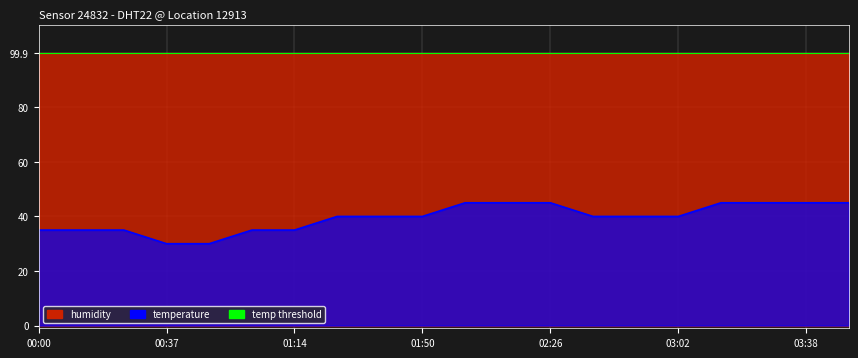

List the labels in order of value, largest first.

02:02, 02:14, 02:26, 03:14, 03:26, 03:38, 03:50, 01:26, 01:38, 01:50, 02:38, 02:50, 03:02, 00:00, 00:12, 00:24, 01:01, 01:14, 00:37, 00:49